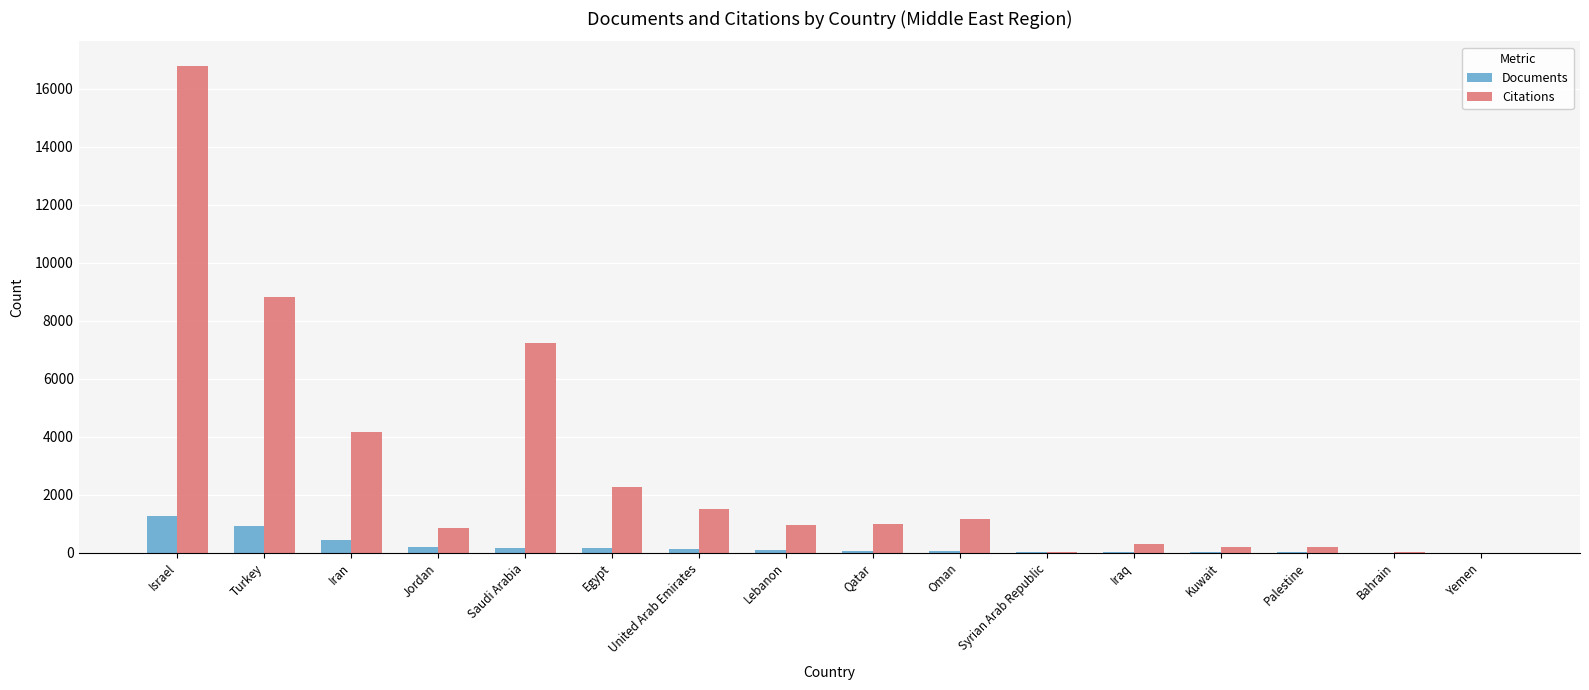

Between Saudi Arabia and Bahrain, which series saw the biggest shift?

Citations